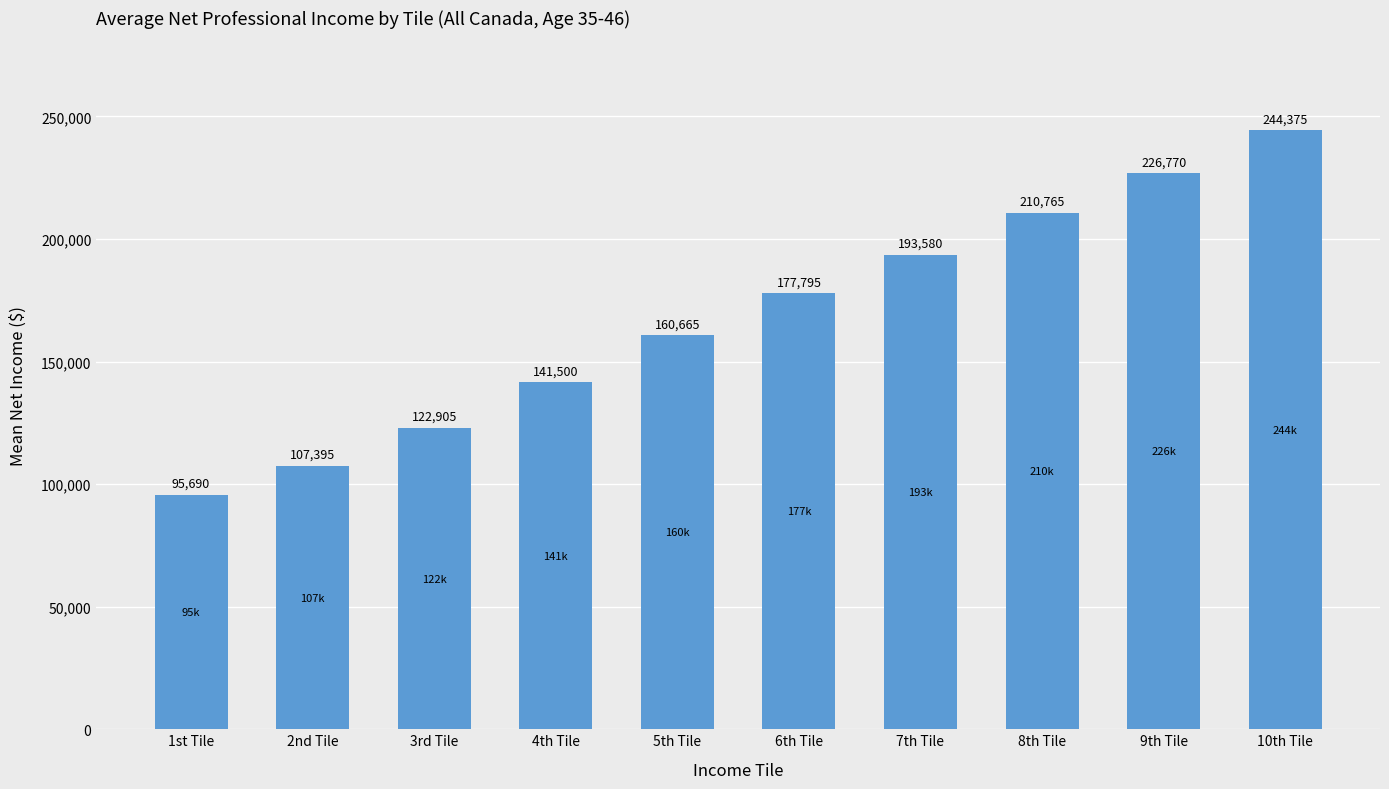

What is the difference between the maximum and minimum values?

148685